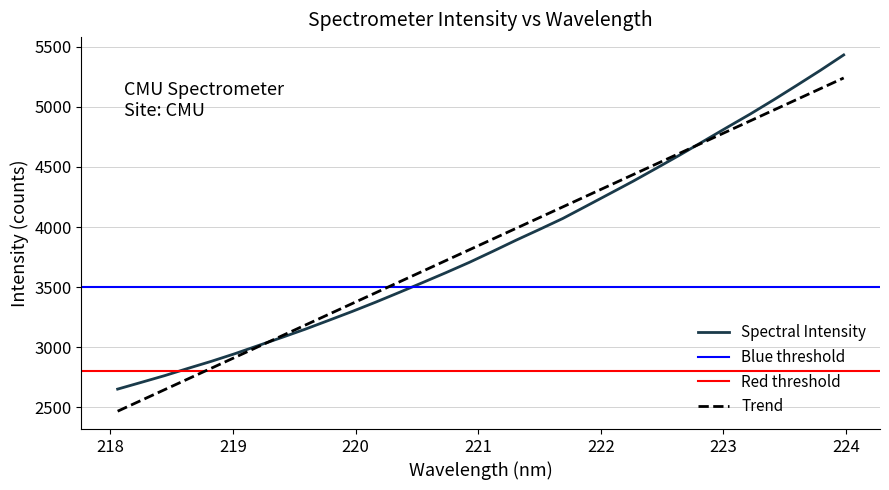

What is the difference between the maximum and minimum values?

2781.7